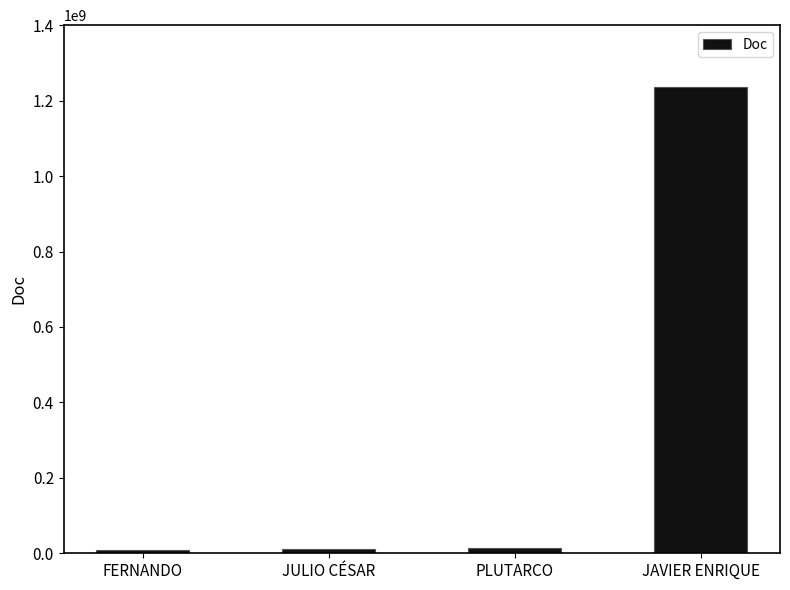

What is the label of the 4th bar from the right?

FERNANDO